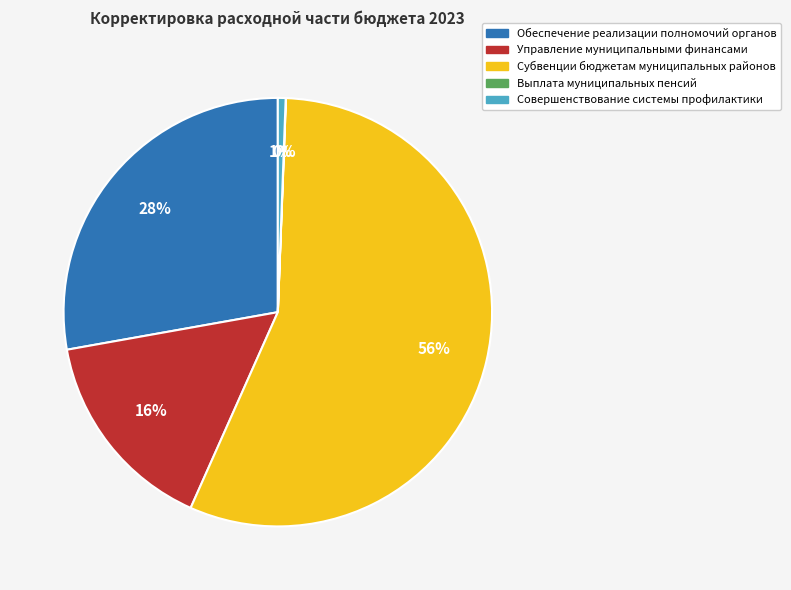

What percentage is the Обеспечение реализации полномочий органов slice, to the nearest percent?

28%